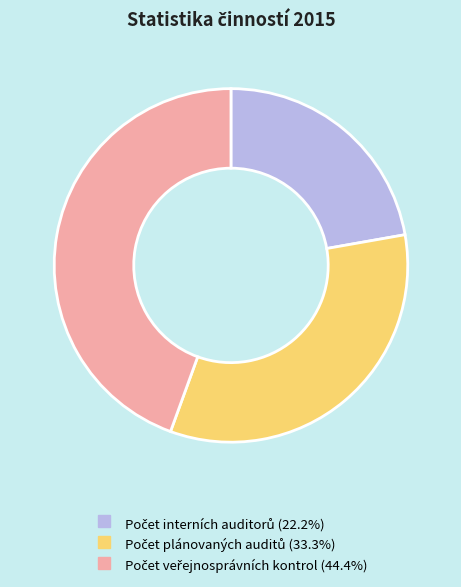

Does any single category account for the majority?

No